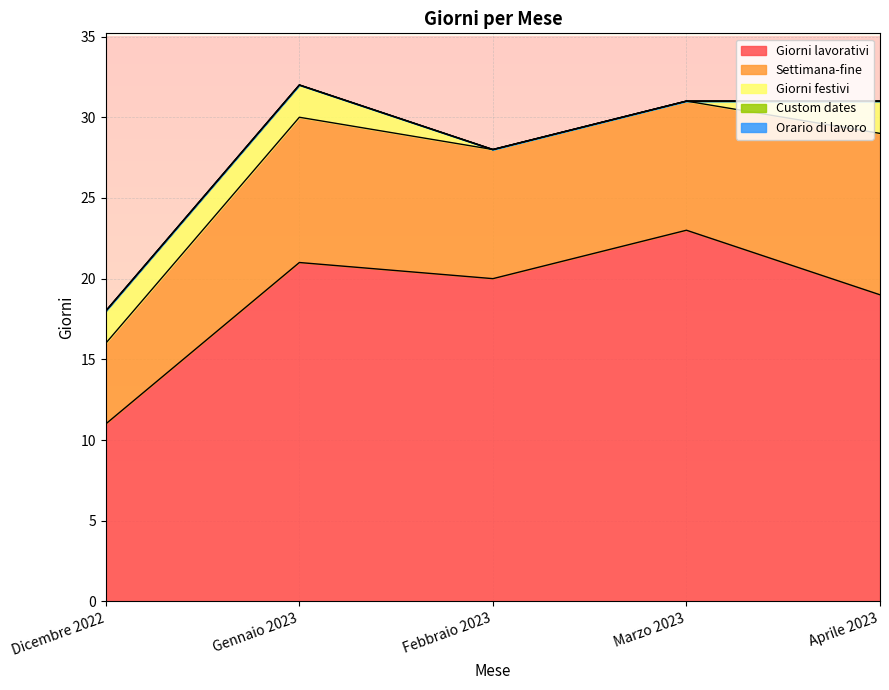

Which category has the highest value in the Custom dates series?

Dicembre 2022